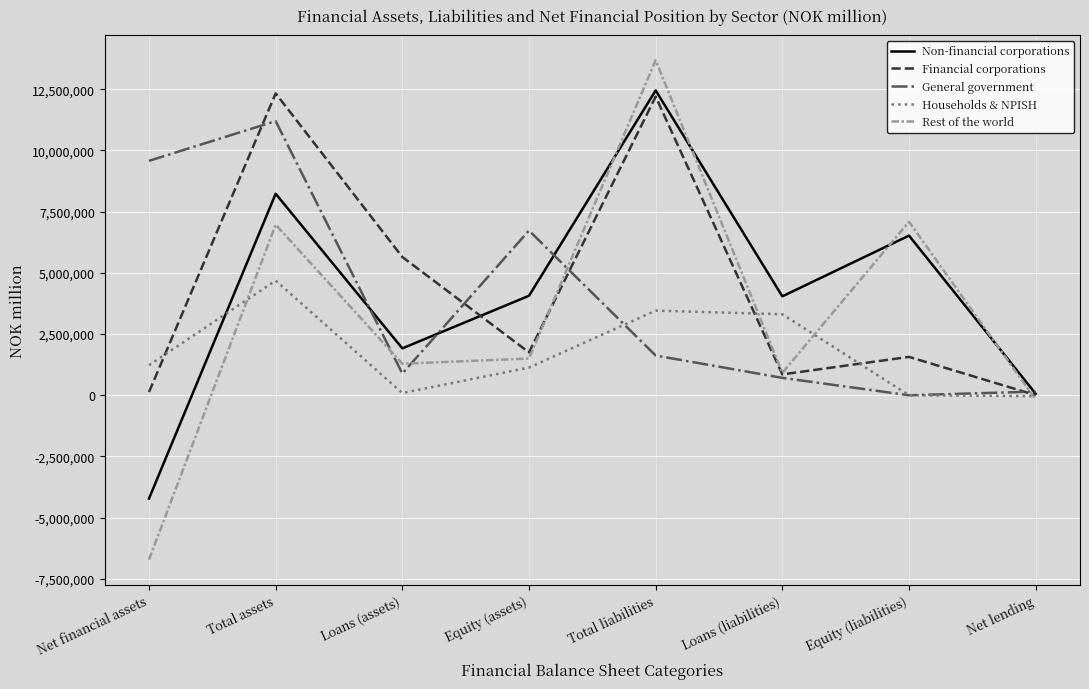

True or false: Households & NPISH and Financial corporations cross at least once.

True